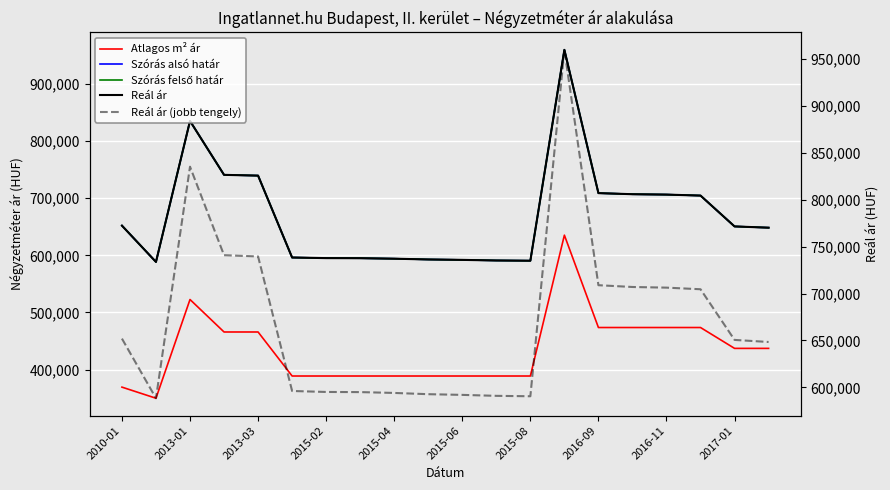

Where does the Reál ár series first go above 650577?

2010-01